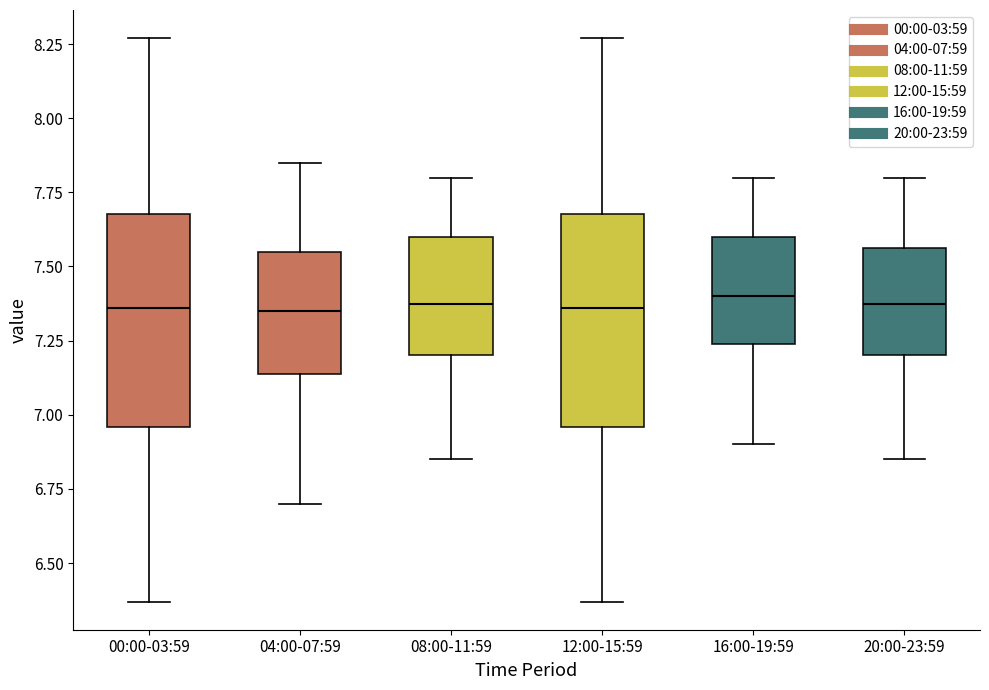

Reading left to right, transcribe this box plot: for each box, give where its median line is, the range the box spans, and where its two whiskers end, as read against the y-axis. The values are not printed on the chart, so give them approximately, as read against the axis.

00:00-03:59: median 7.35, box 6.95 to 7.70, whiskers 6.35 to 8.25
04:00-07:59: median 7.35, box 7.15 to 7.55, whiskers 6.70 to 7.85
08:00-11:59: median 7.40, box 7.20 to 7.60, whiskers 6.85 to 7.80
12:00-15:59: median 7.35, box 6.95 to 7.70, whiskers 6.35 to 8.25
16:00-19:59: median 7.40, box 7.25 to 7.60, whiskers 6.90 to 7.80
20:00-23:59: median 7.40, box 7.20 to 7.55, whiskers 6.85 to 7.80